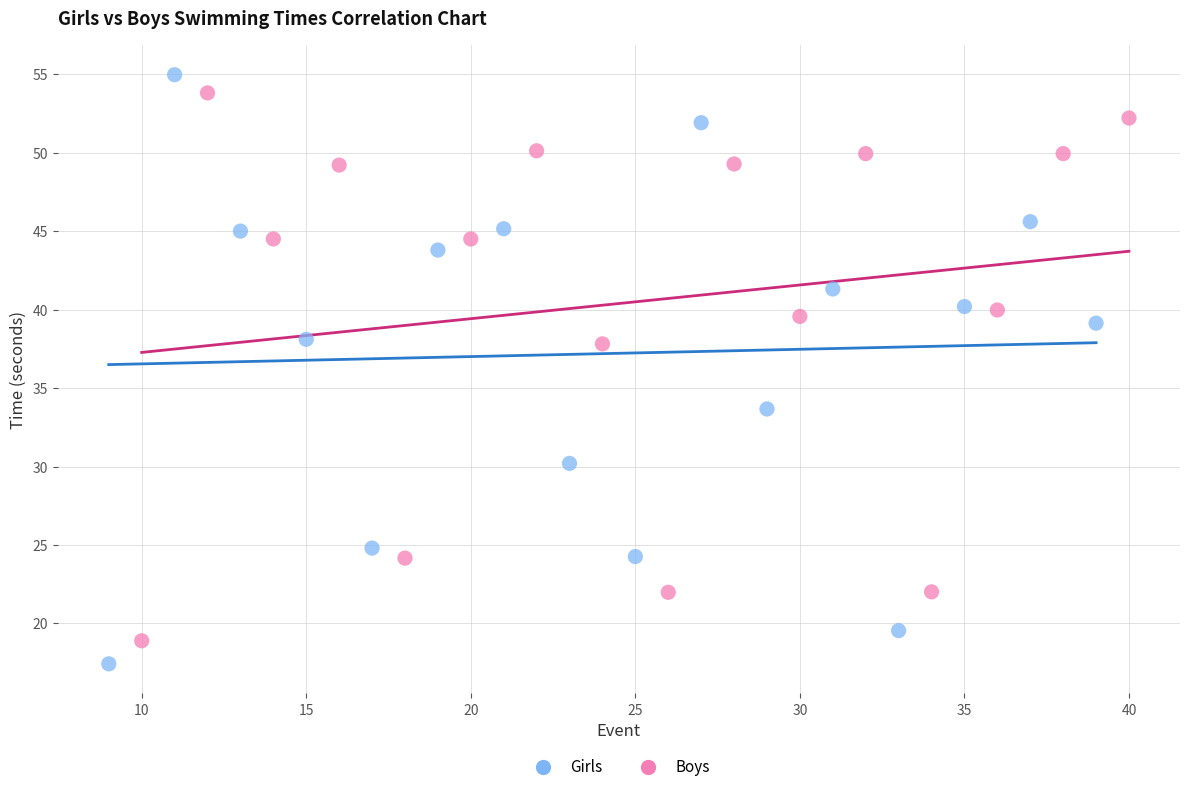

Which series has the widest spread of Y values?

Girls